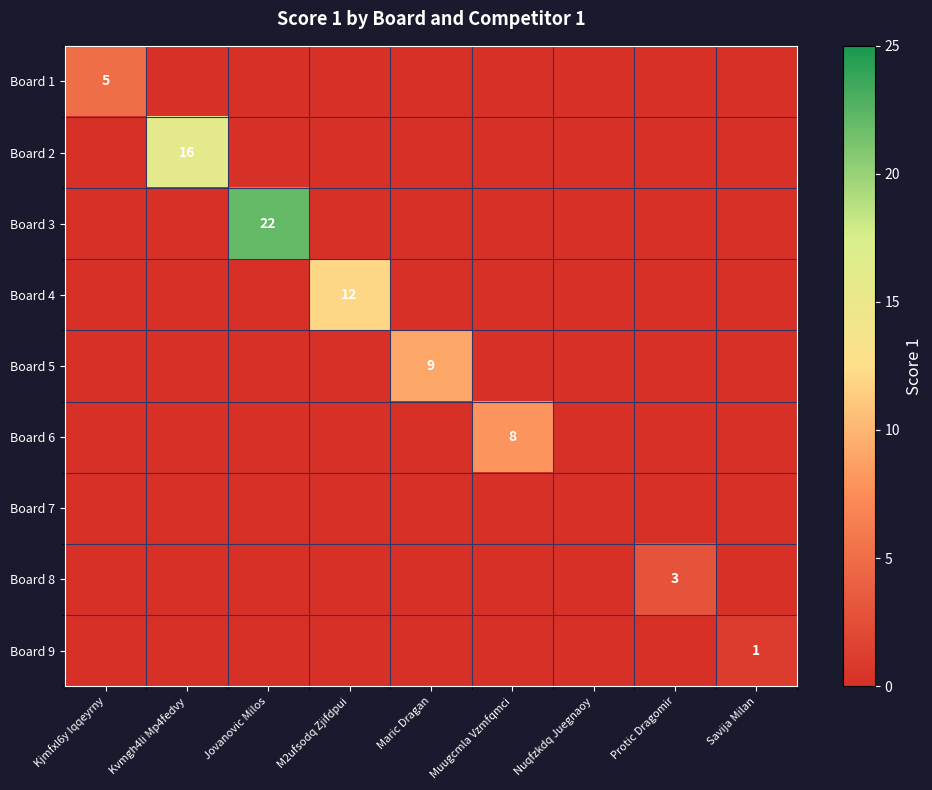

How many Board 9 values are between 0 and 1?

9